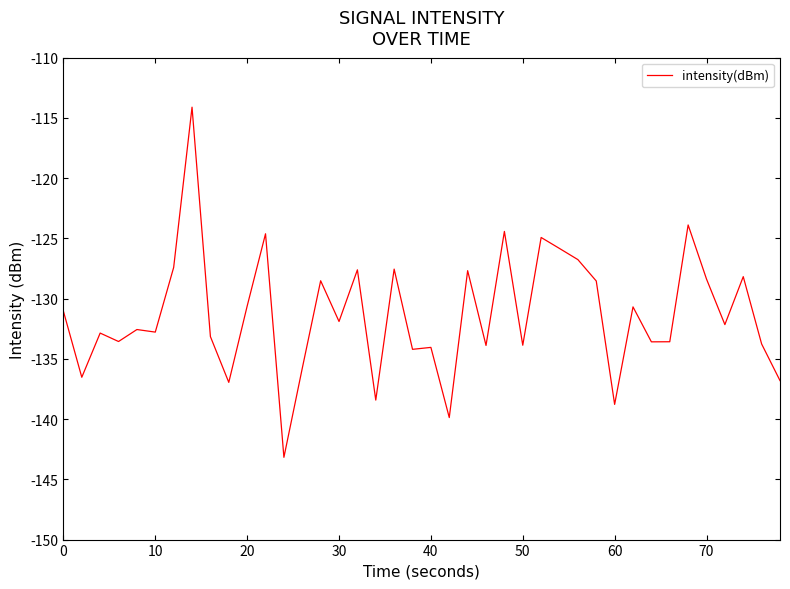

What is the smallest value displayed?

-143.2